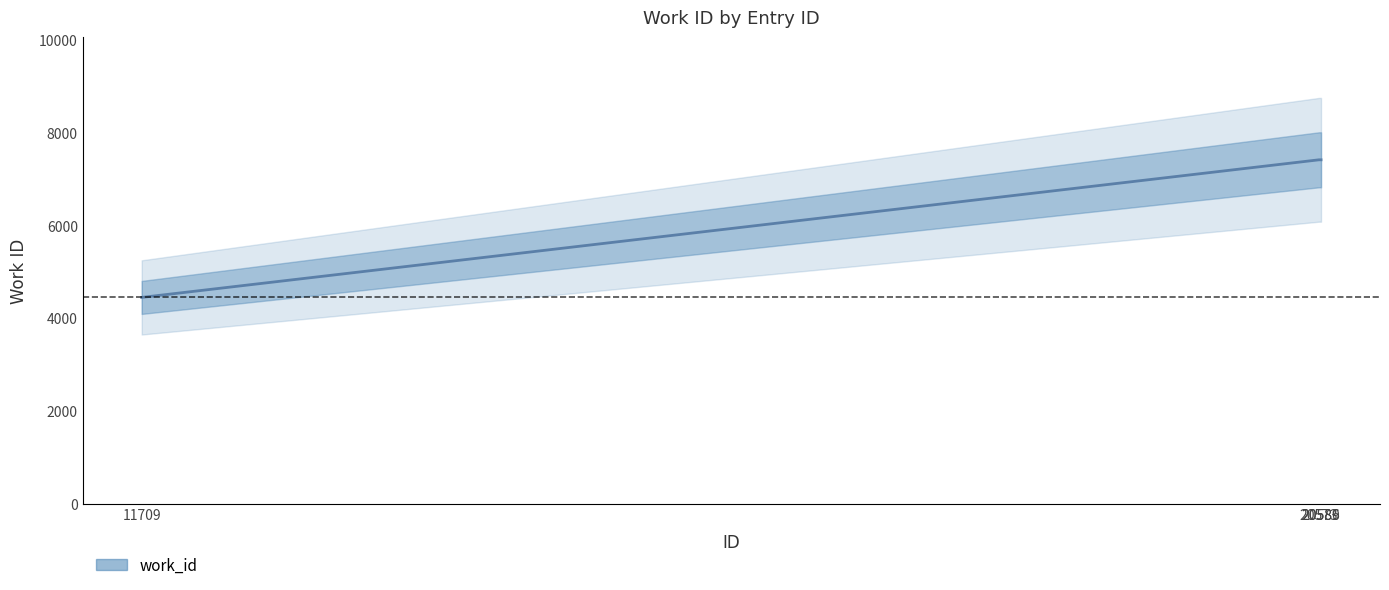

True or false: the data shows 12049 at 20589.

False